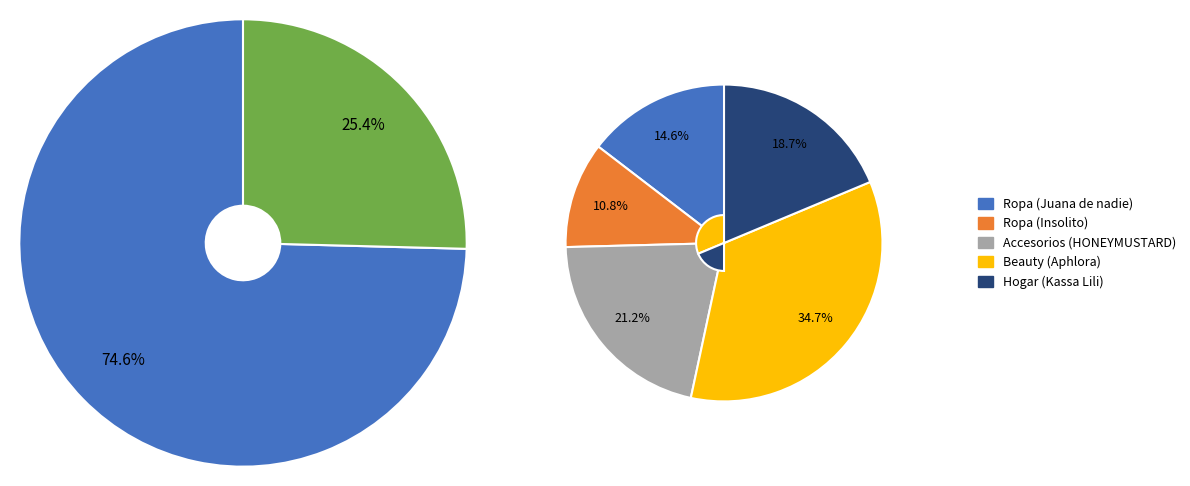

How many segments does this pie chart have?

5